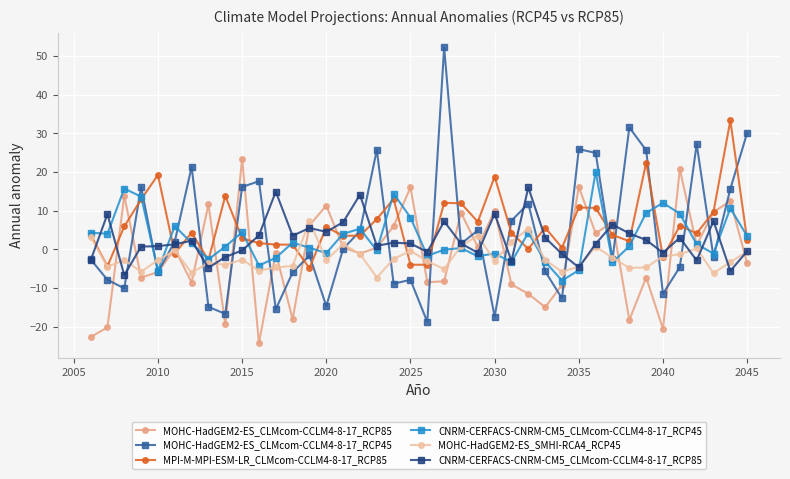

What is the sum of all MOHC-HadGEM2-ES_CLMcom-CCLM4-8-17_RCP85 values?

-59.3